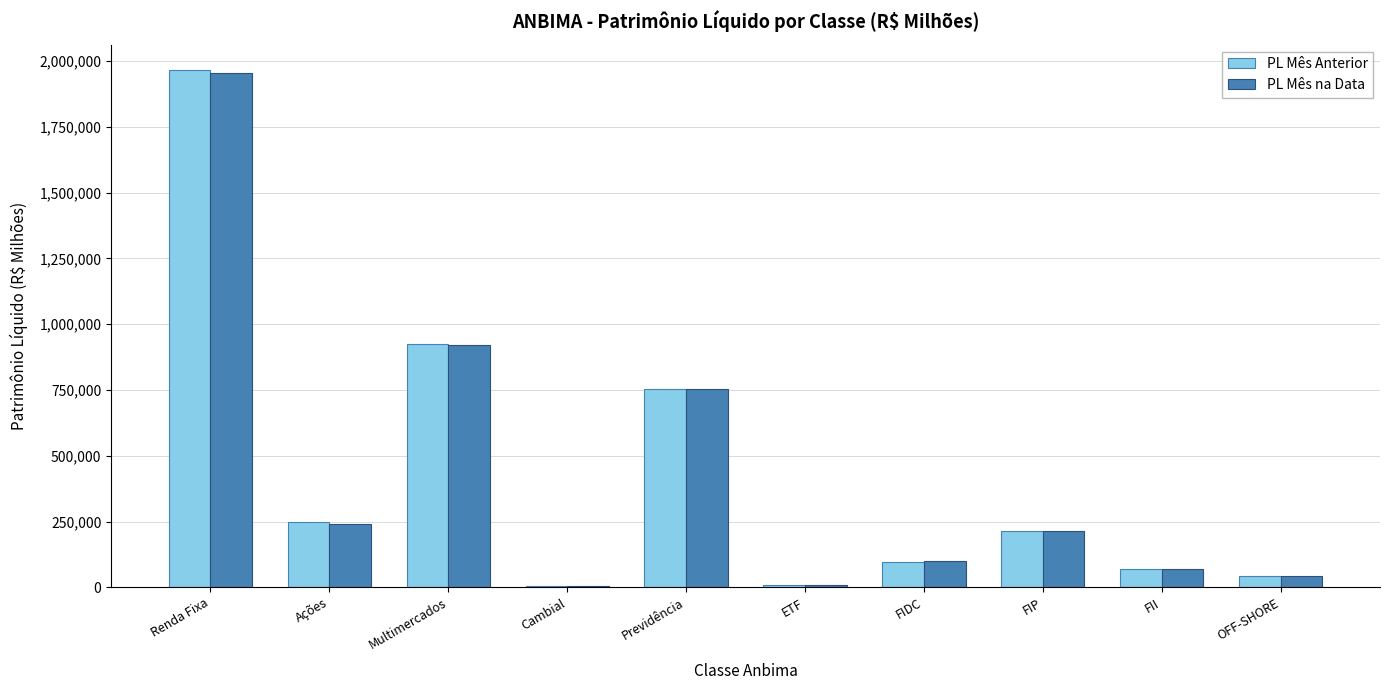

True or false: PL Mês Anterior has a value of 41859.5 at OFF-SHORE.

True